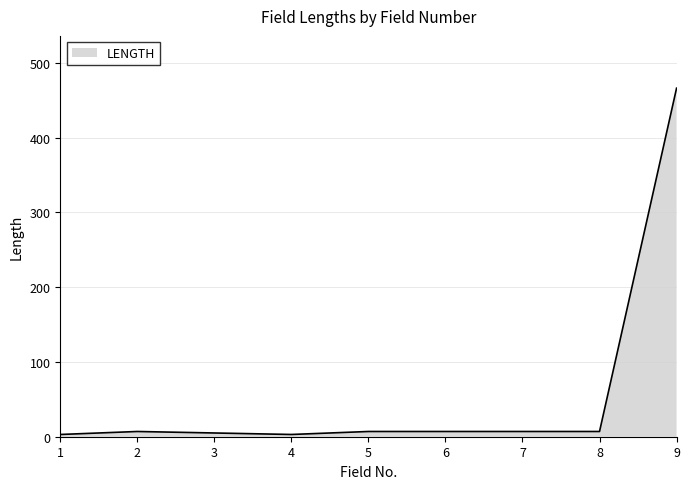

What is the difference between the maximum and minimum values?

463